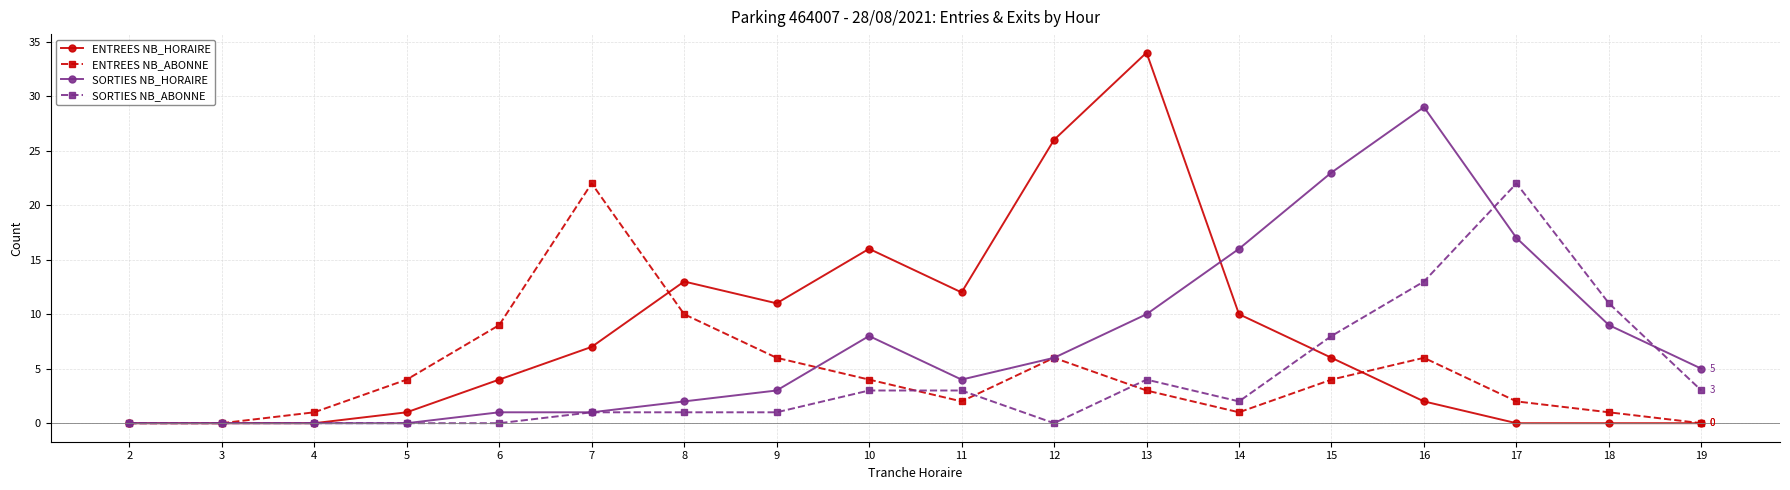

Read the SORTIES NB_HORAIRE value at 15.

23